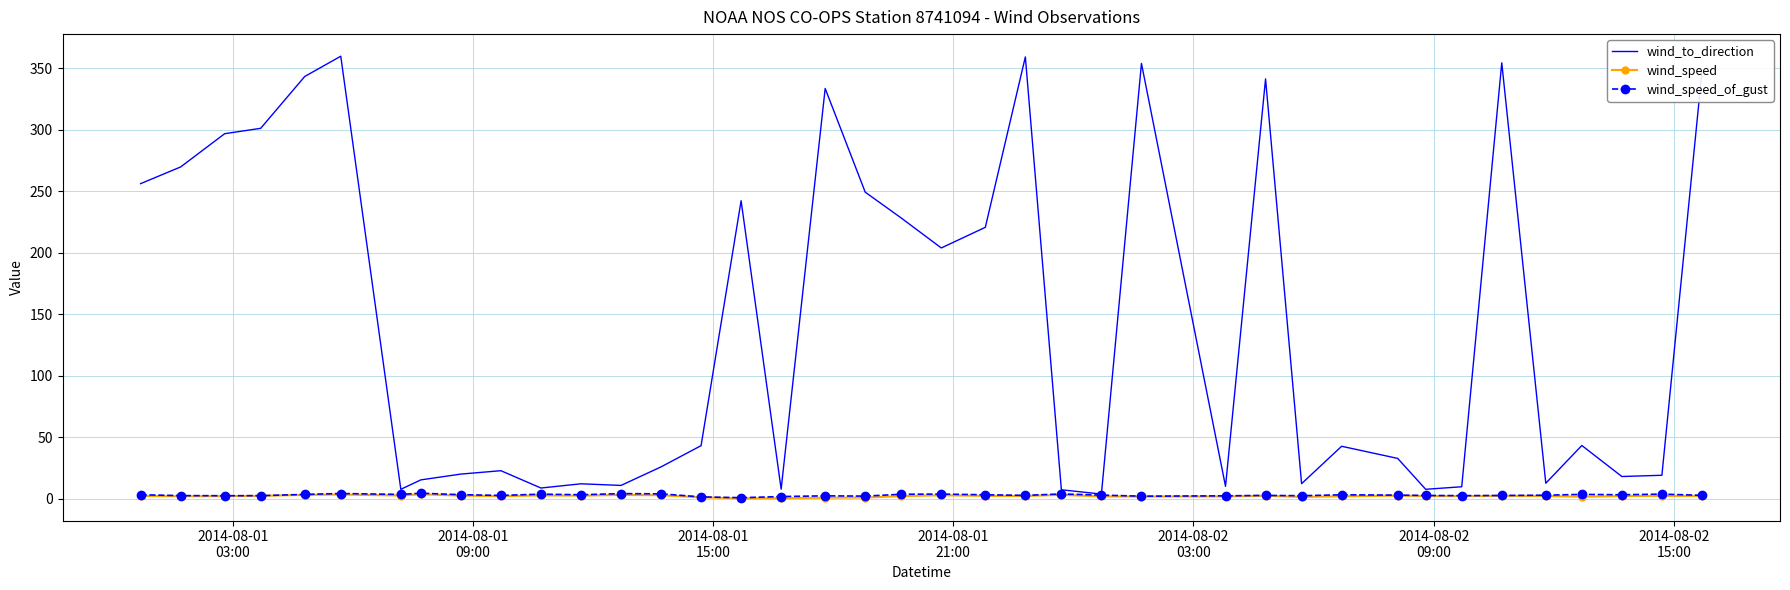

Which series has the largest range (max minus min)?

wind_to_direction